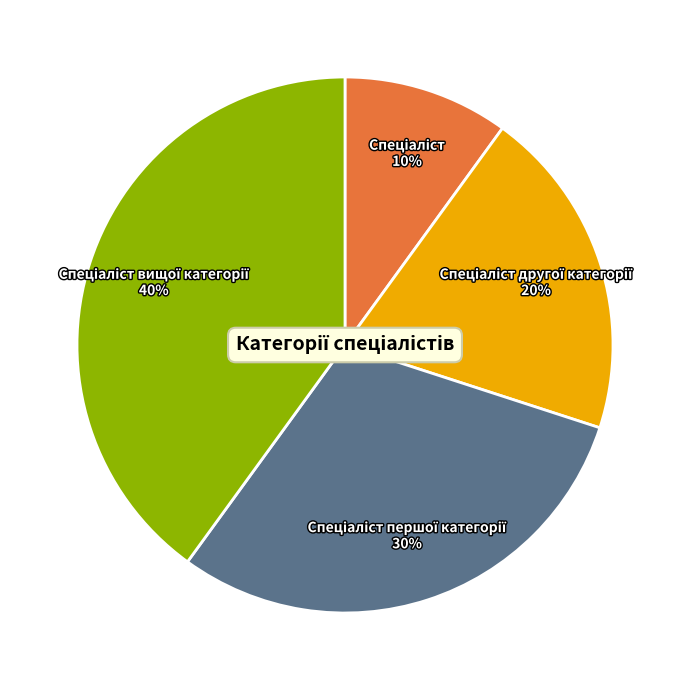

To the nearest percent, what is the difference between the largest and smallest slice percentages?

30%